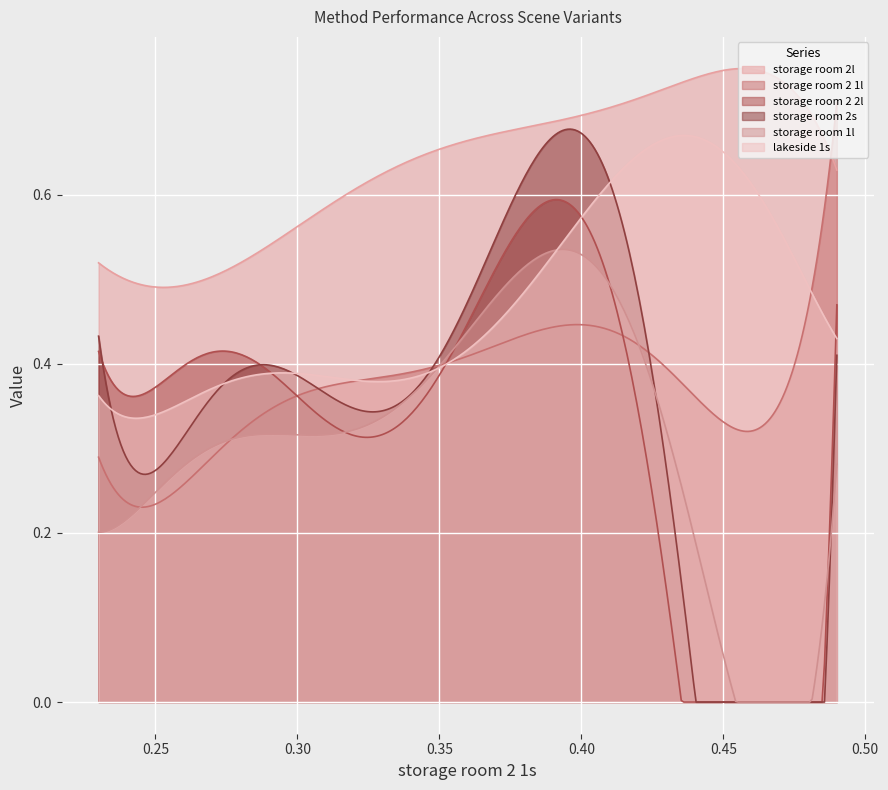

True or false: lakeside 1s and storage room 2l intersect in this chart.

False